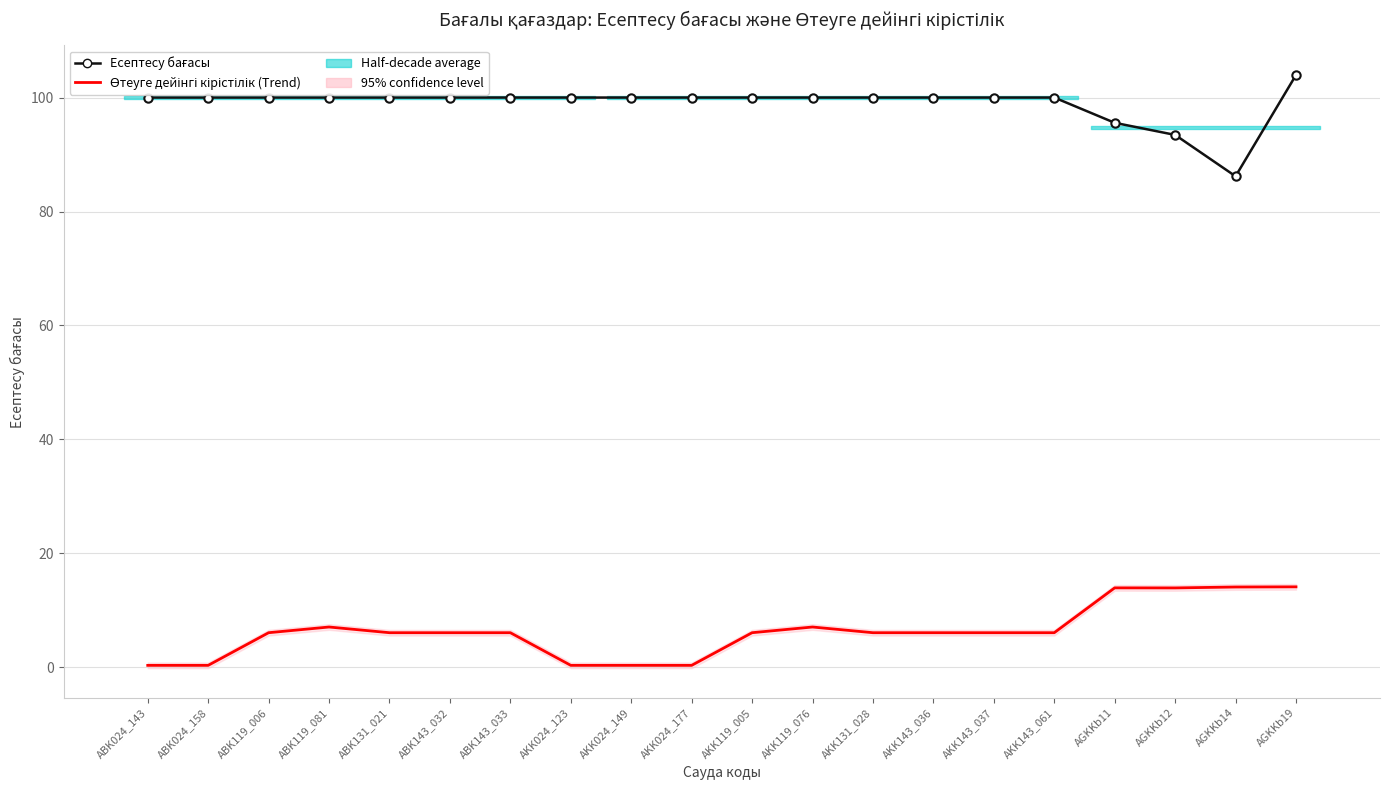

What is the approximate value of Өтеуге дейінгі кірістілік (Trend) at AGKKb19?

14.1